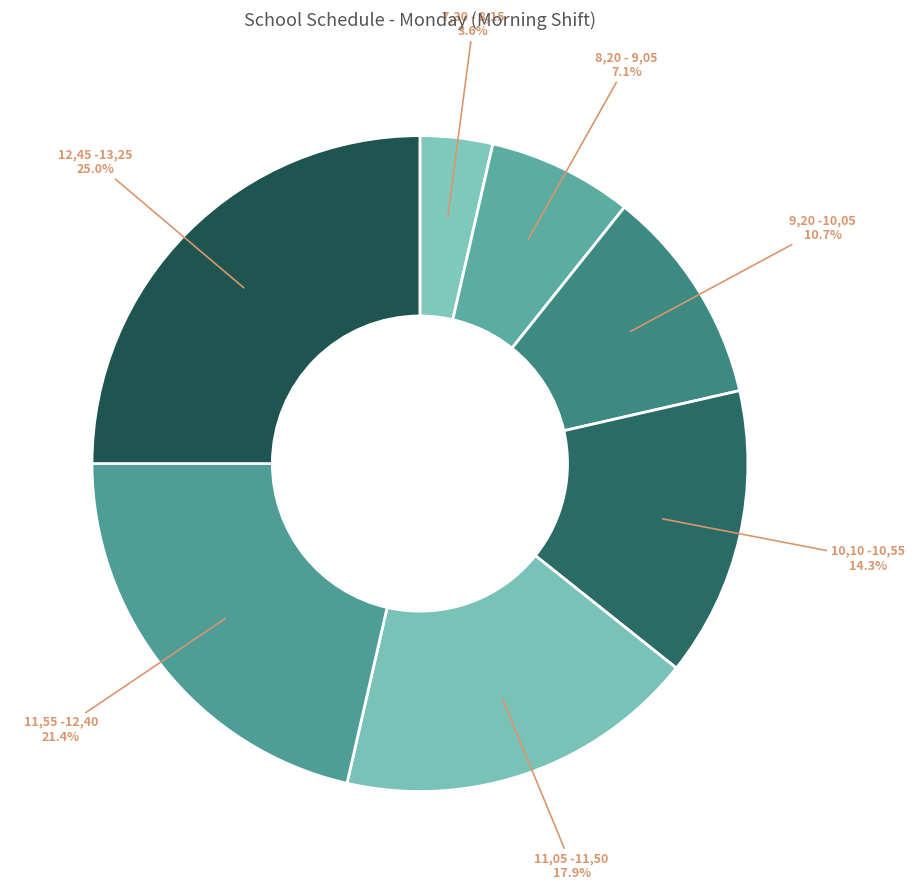

Rank the categories by value from lowest to highest.

7,30 - 8,15, 8,20 - 9,05, 9,20 -10,05, 10,10 -10,55, 11,05 -11,50, 11,55 -12,40, 12,45 -13,25